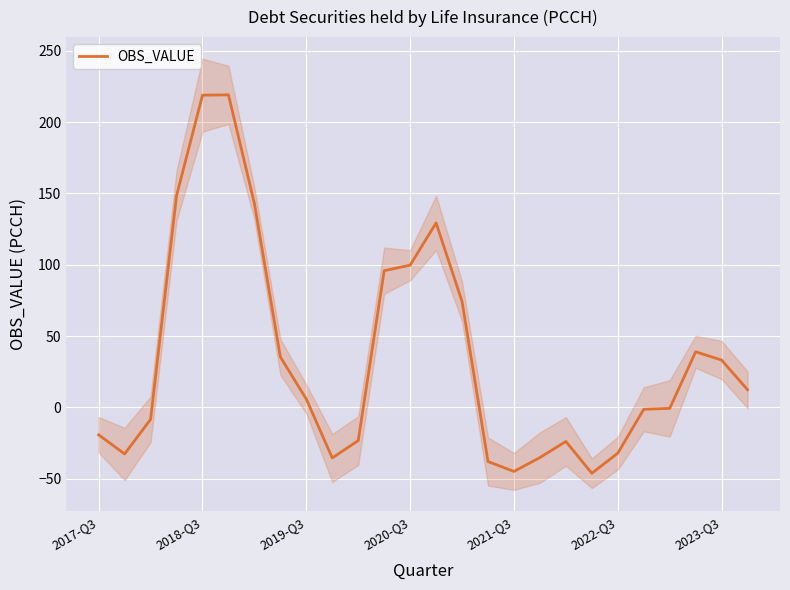

Is it true that the value at 18 is -40.2?

False